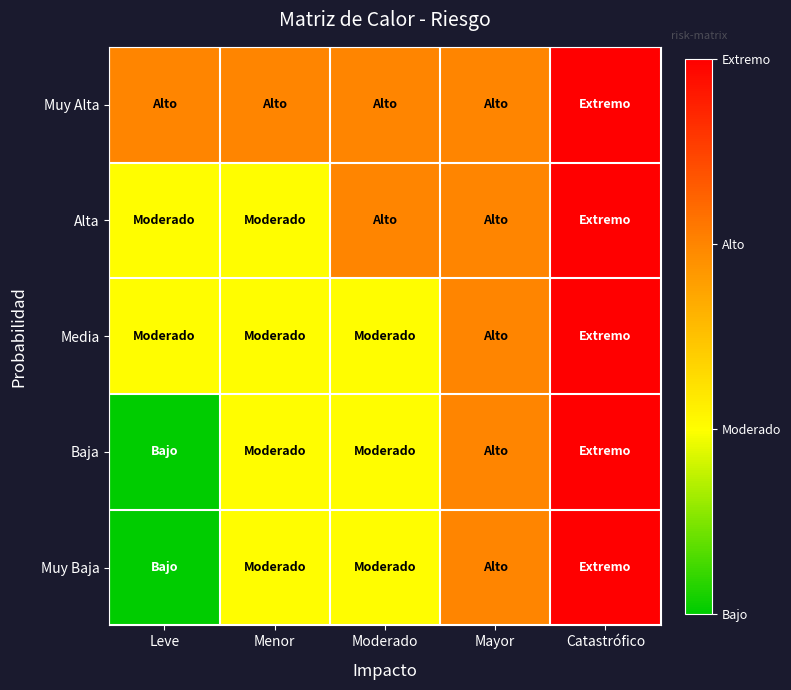

Reading right to left, extract all data points from this chart.

Muy Alta: Catastrófico=4	Mayor=3	Moderado=3	Menor=3	Leve=3
Alta: Catastrófico=4	Mayor=3	Moderado=3	Menor=2	Leve=2
Media: Catastrófico=4	Mayor=3	Moderado=2	Menor=2	Leve=2
Baja: Catastrófico=4	Mayor=3	Moderado=2	Menor=2	Leve=1
Muy Baja: Catastrófico=4	Mayor=3	Moderado=2	Menor=2	Leve=1